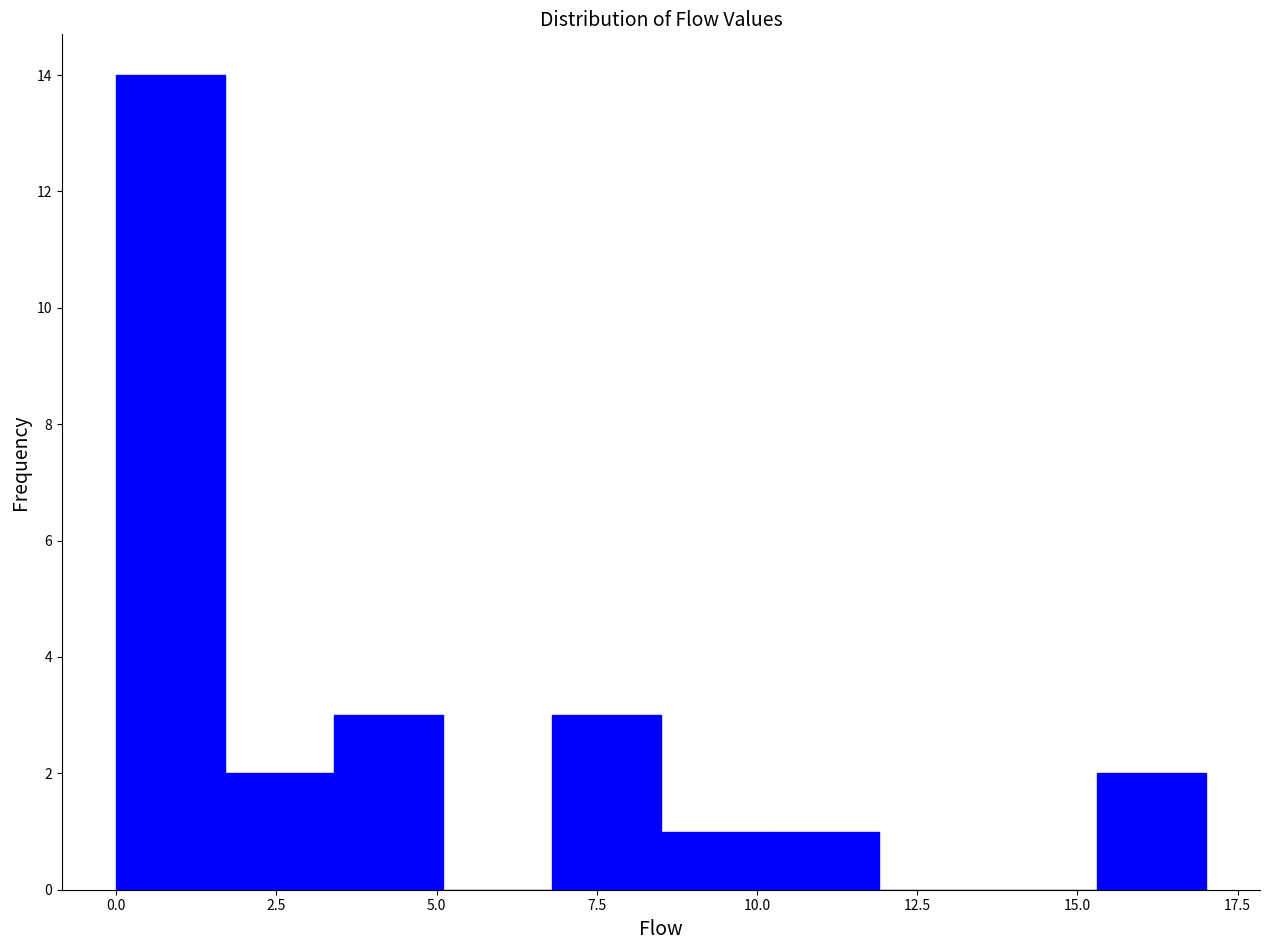

Around what value on the x-axis is the tallest bar? Give the approximate position of its centre, as read against the axis.

1.0